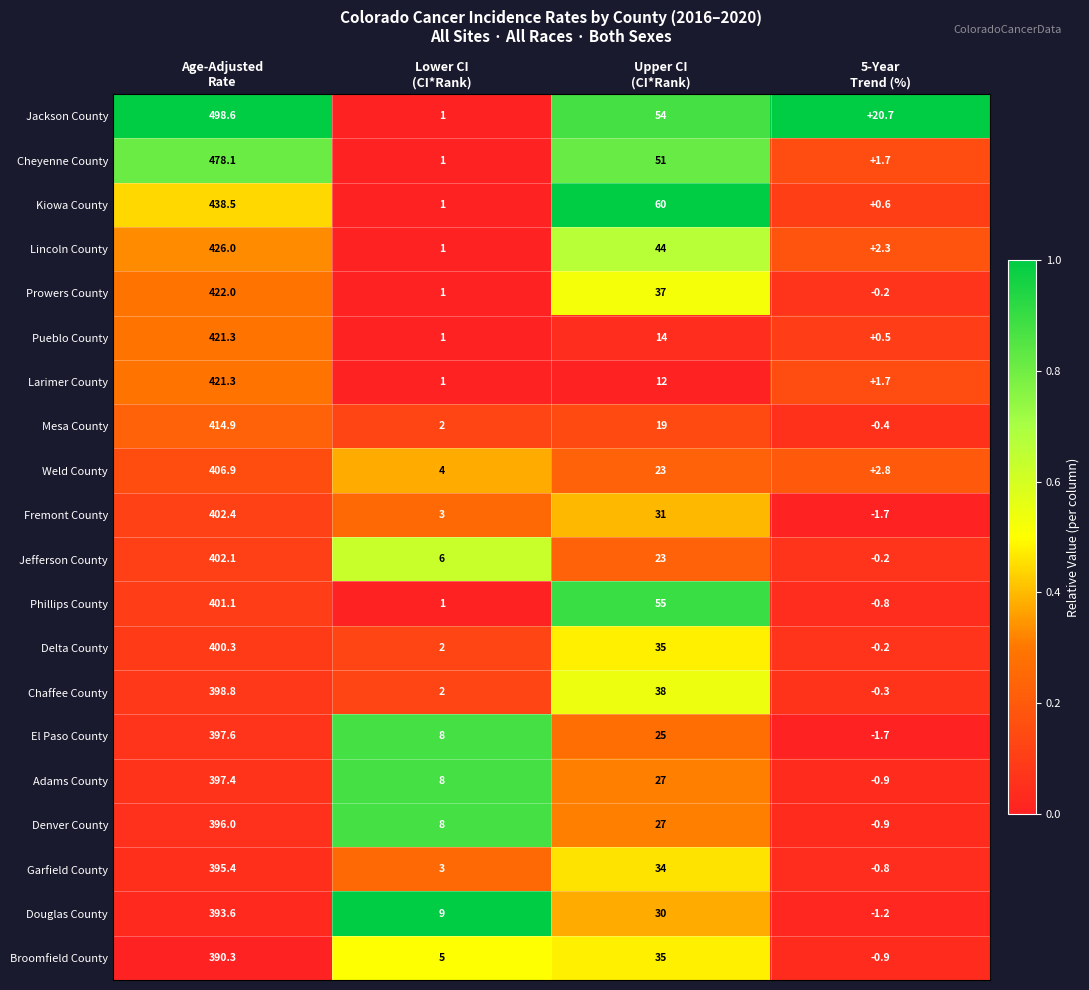

Which series has the widest spread of values?

Jackson County